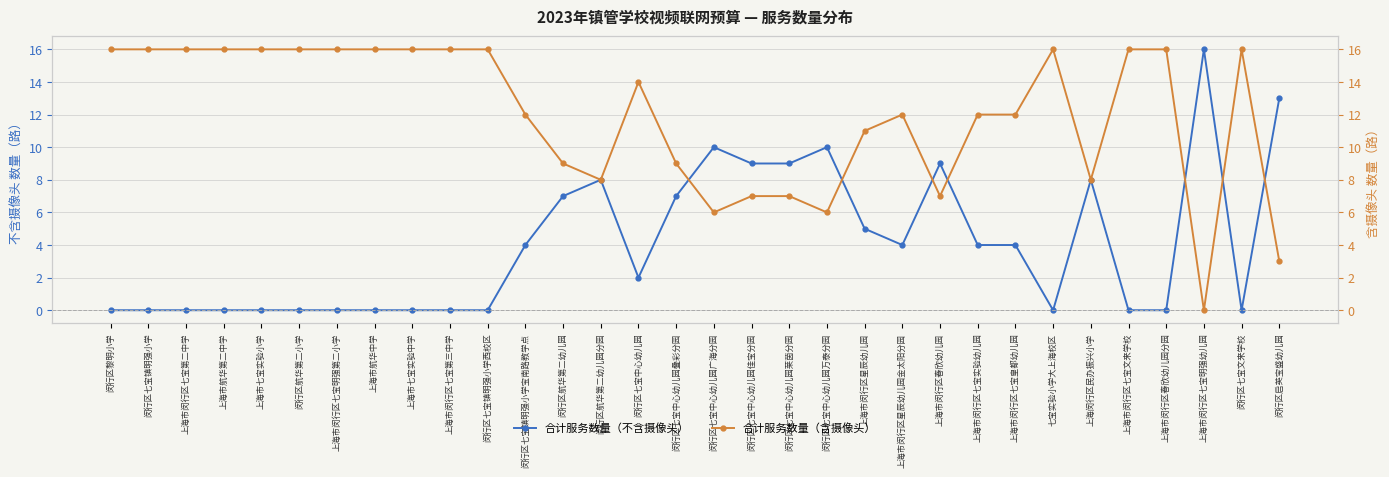

True or false: 合计服务数量（不含摄像头） and 合计服务数量（含摄像头） cross at least once.

True